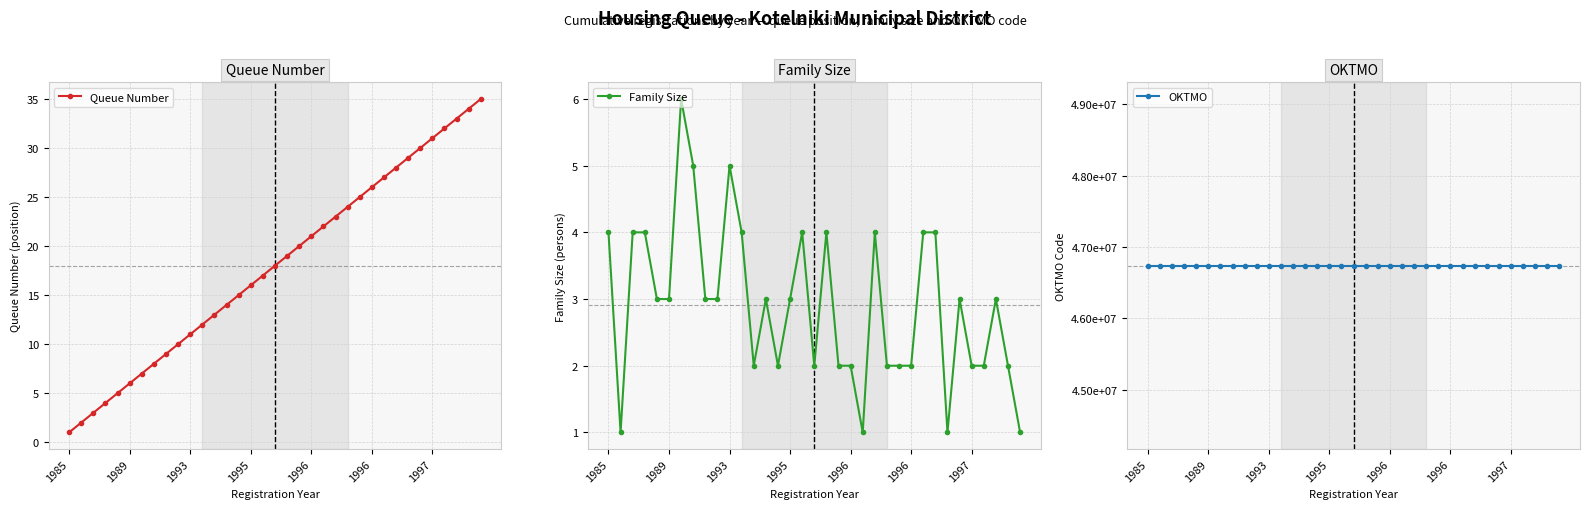

Between 24 and 30, which series saw the biggest shift?

Queue Number